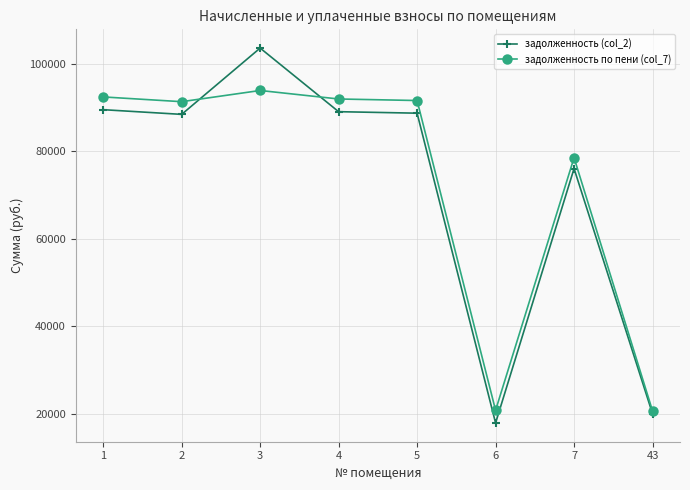

True or false: задолженность (col_2) and задолженность по пени (col_7) intersect in this chart.

True